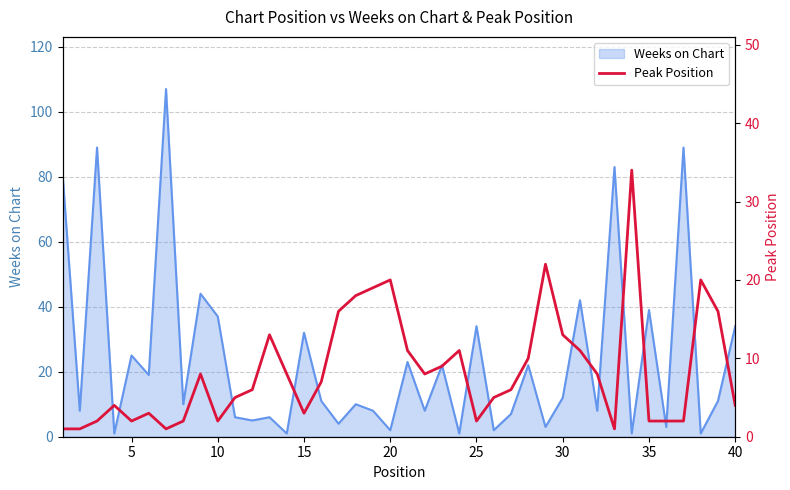

The value at 25 is 2. True or false?

False